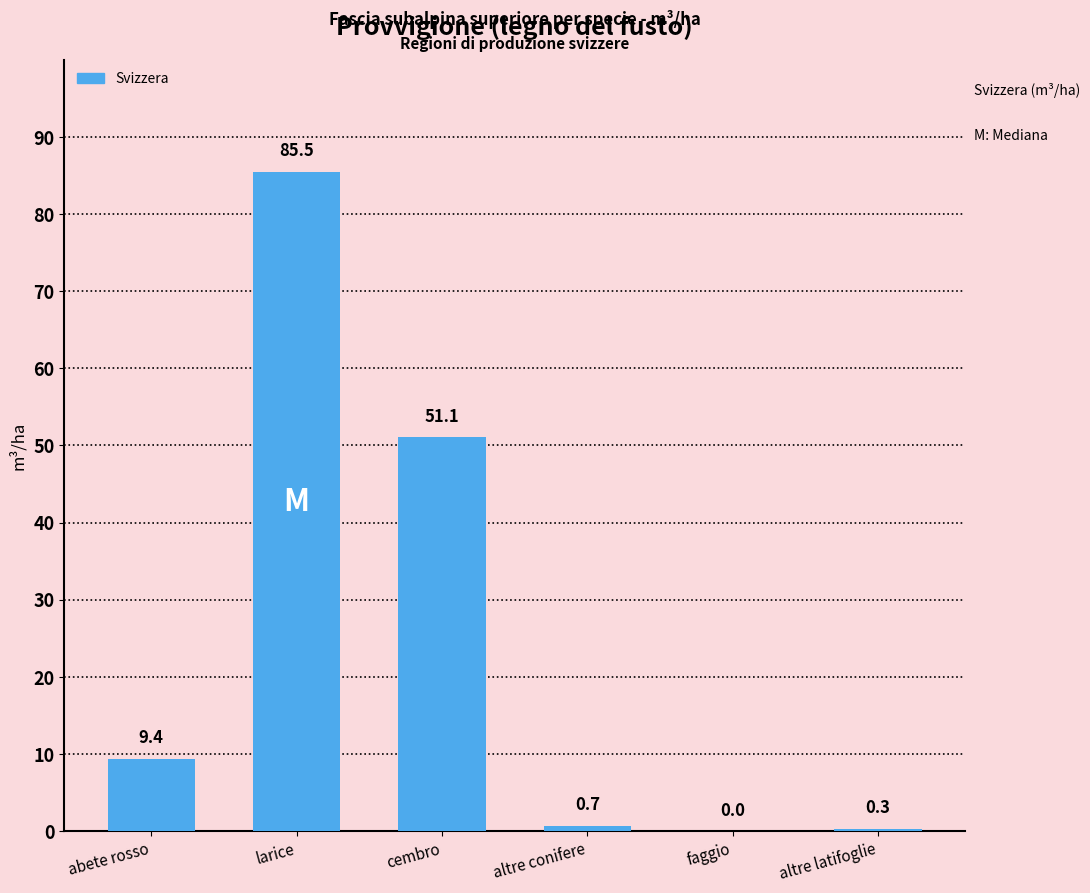

Between abete rosso and faggio, which is larger?

abete rosso